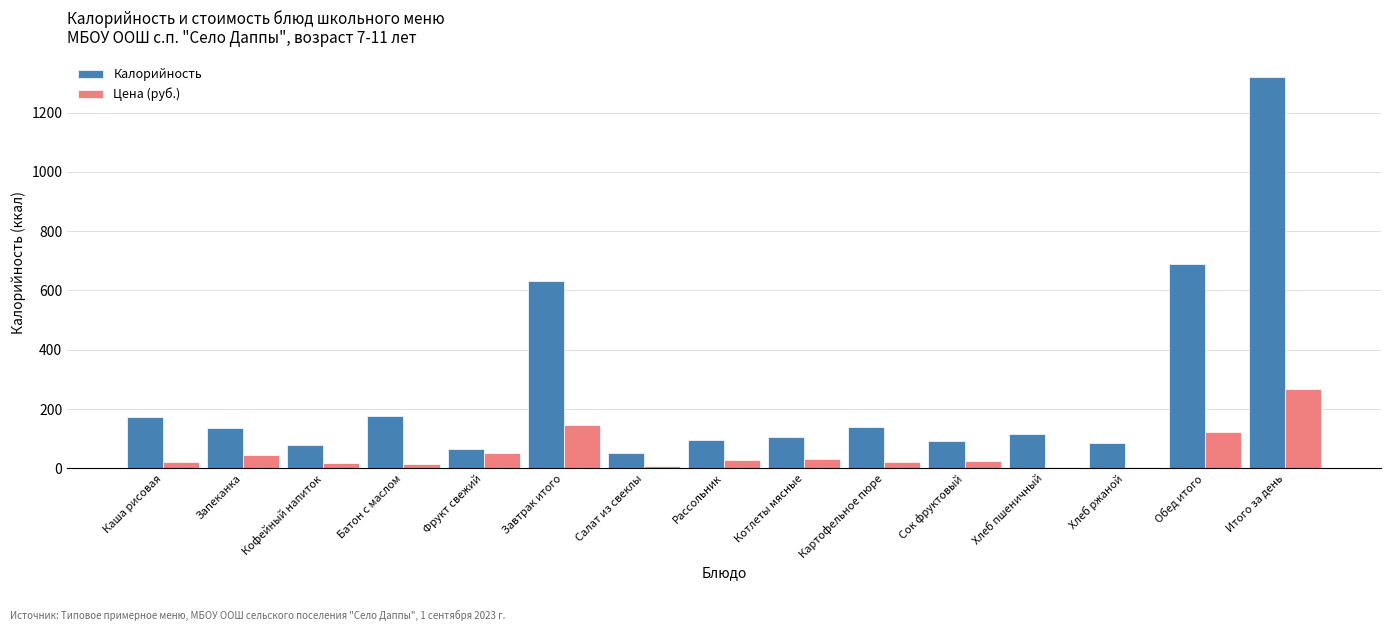

What is the difference between the highest and lowest values at Фрукт свежий?

16.0